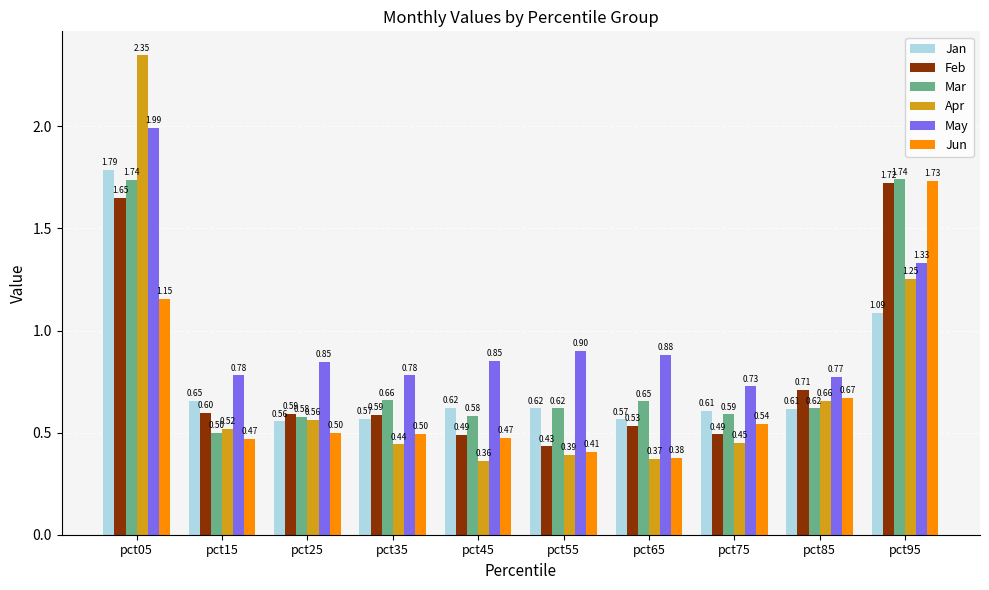

What is the sum of the Feb values at pct85 and pct05?

2.4